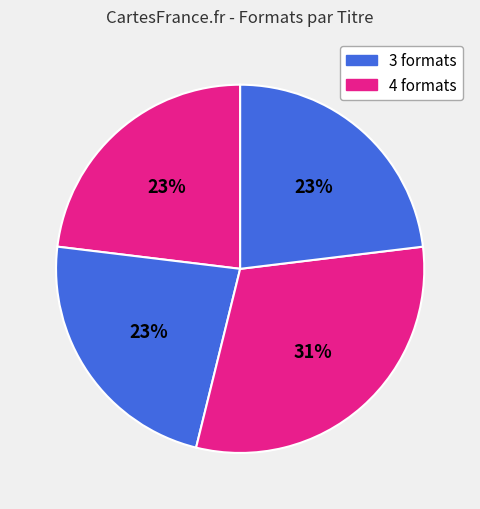

Count the number of slices in the pie.

4